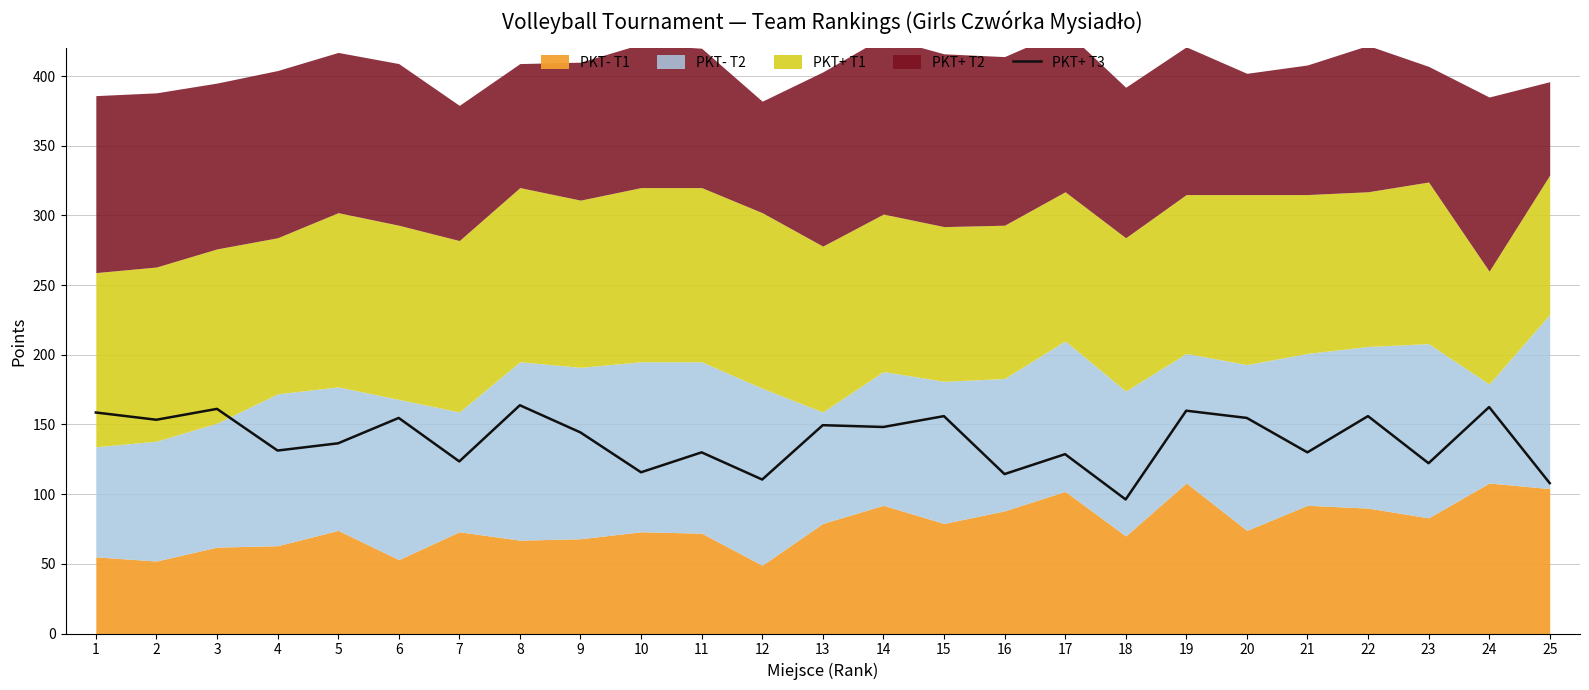

How many lines are shown in the chart?

1